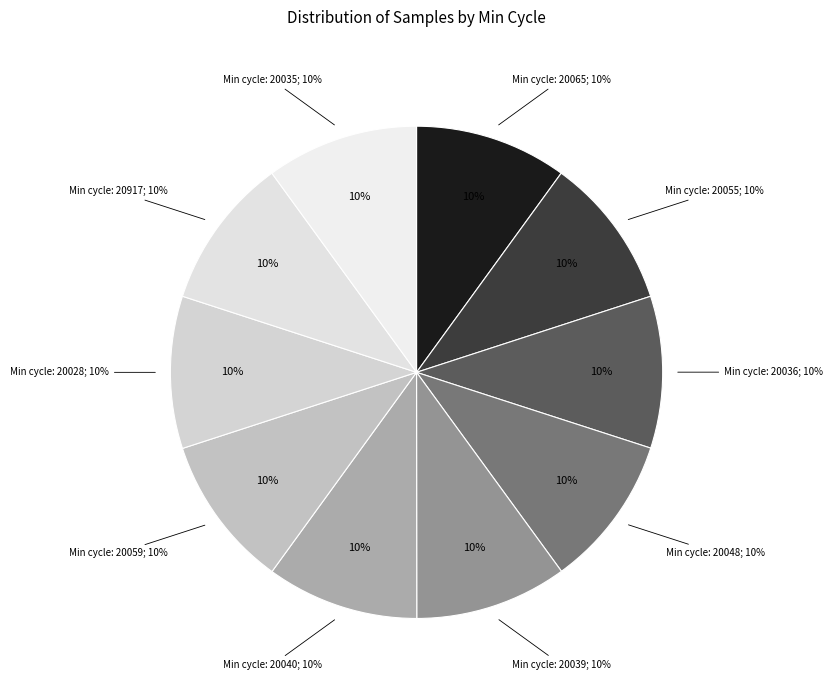

Count the number of slices in the pie.

10